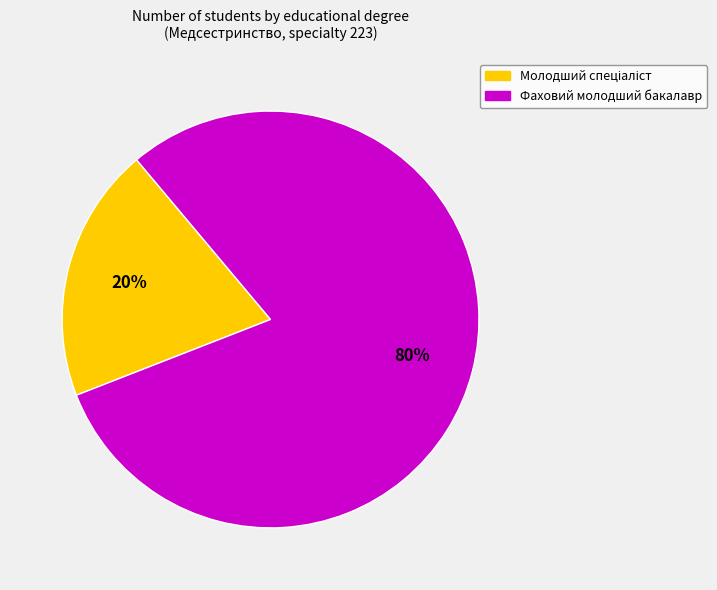

To the nearest percent, what portion does Фаховий молодший бакалавр represent?

80%